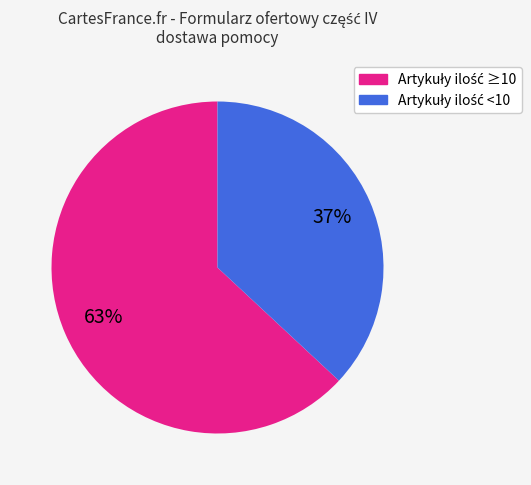

To the nearest percent, what is the average slice percentage?

50%